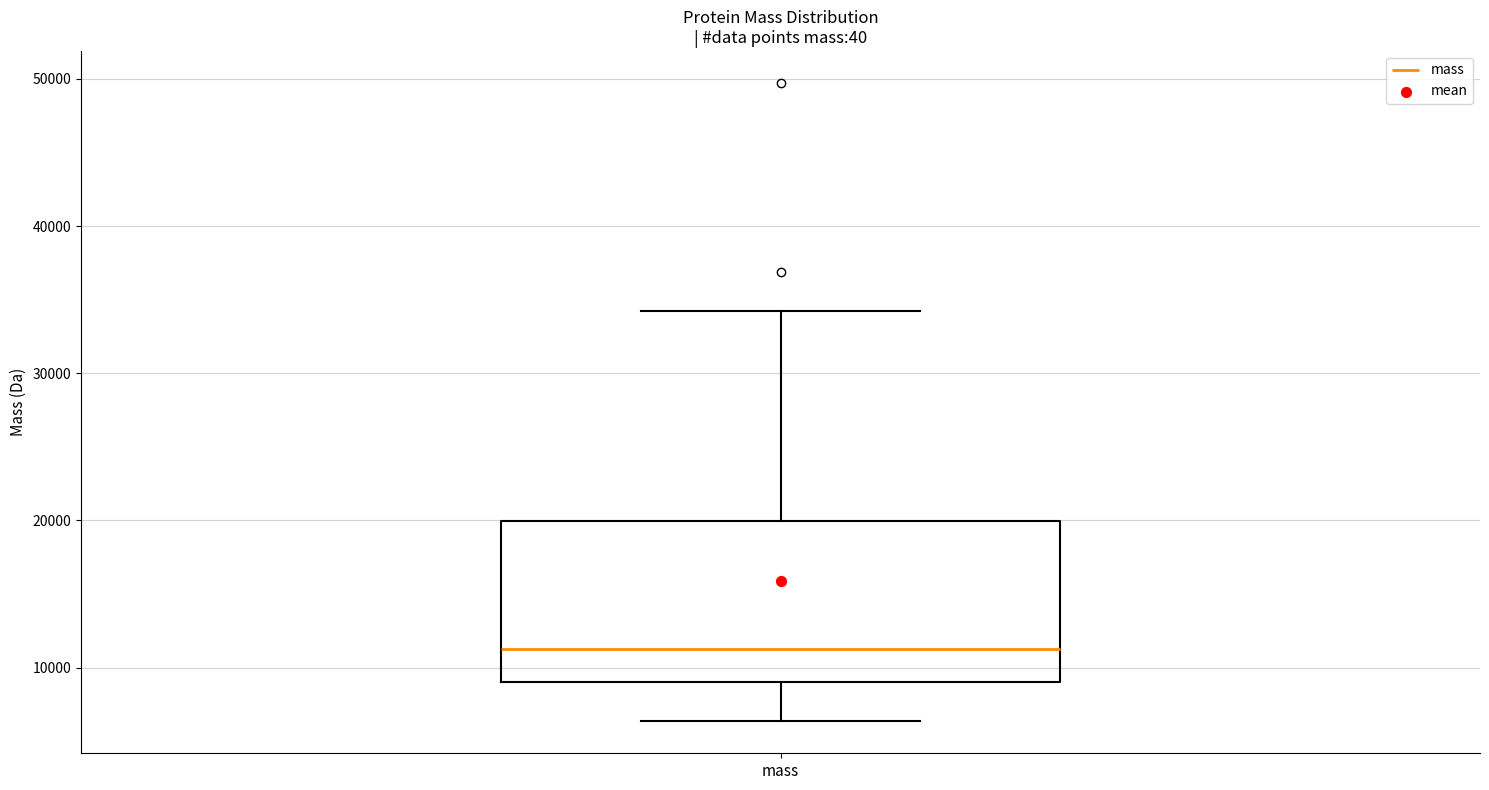

Read this box plot against the y-axis: the position of the median line, the range covered by the box, and the ends of both whiskers. The values are not printed on the chart, so give them approximately, as read against the axis.

median 11000, box 9000 to 20000, whiskers 6000 to 34000